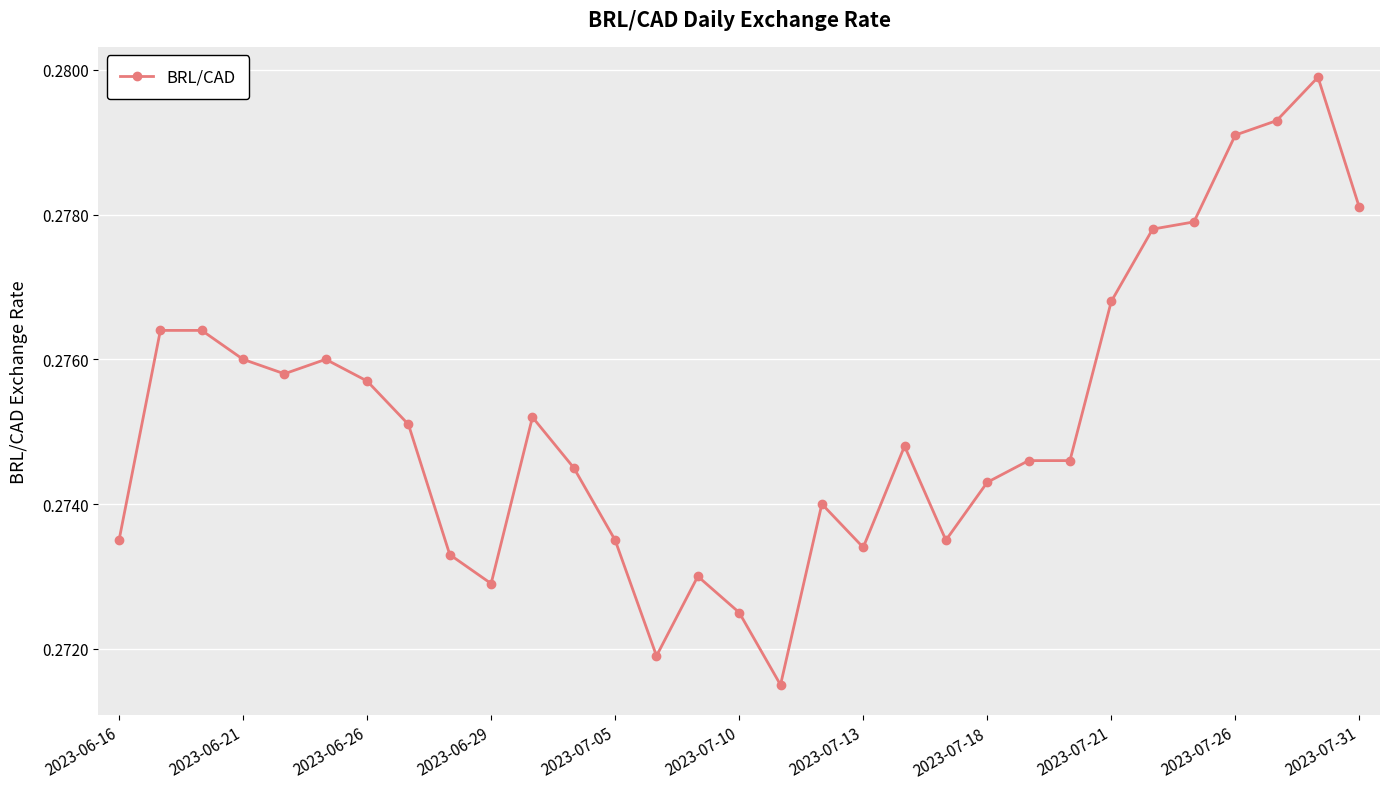

True or false: there are more than 0 points higher than both neighbors.

True